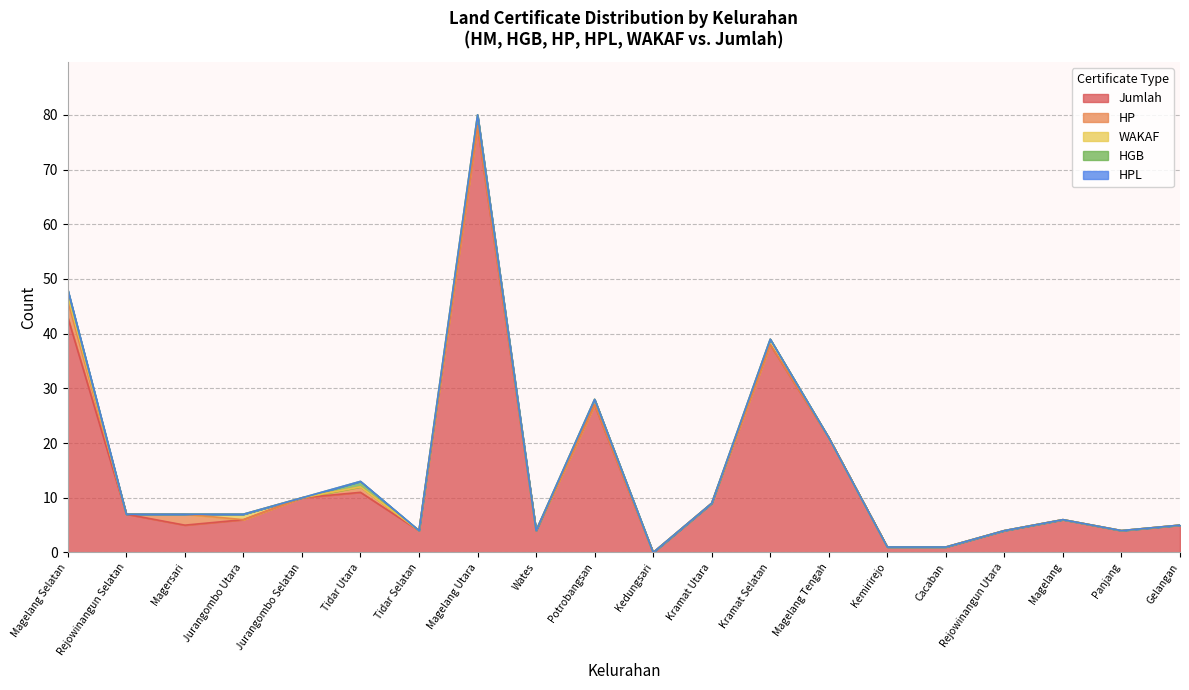

At which category does the chart reach its minimum across all series?

Kedungsari